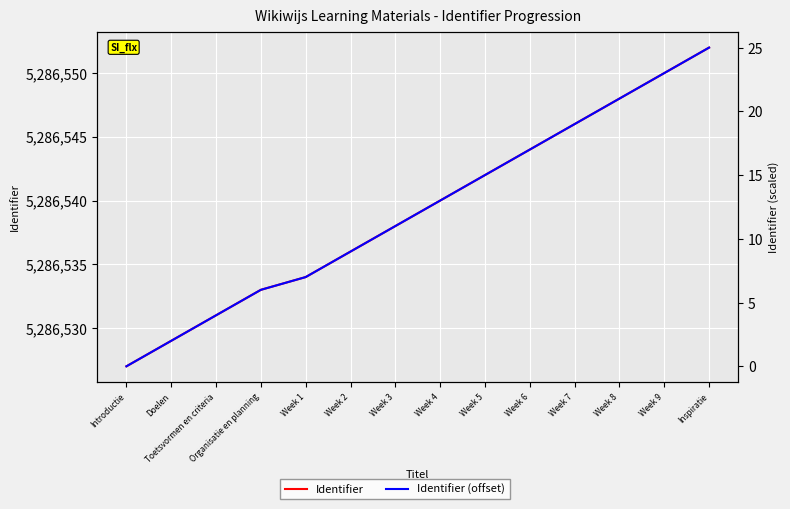

True or false: Identifier (offset) and Identifier cross at least once.

False